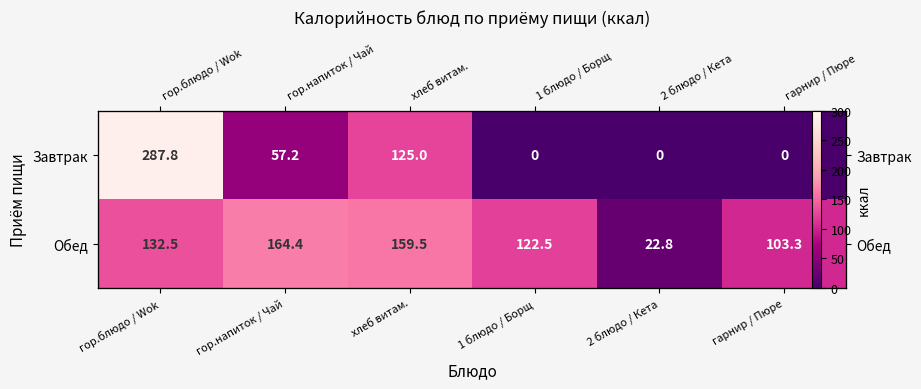

Rank the series by their average value, from highest to lowest.

Обед, Завтрак